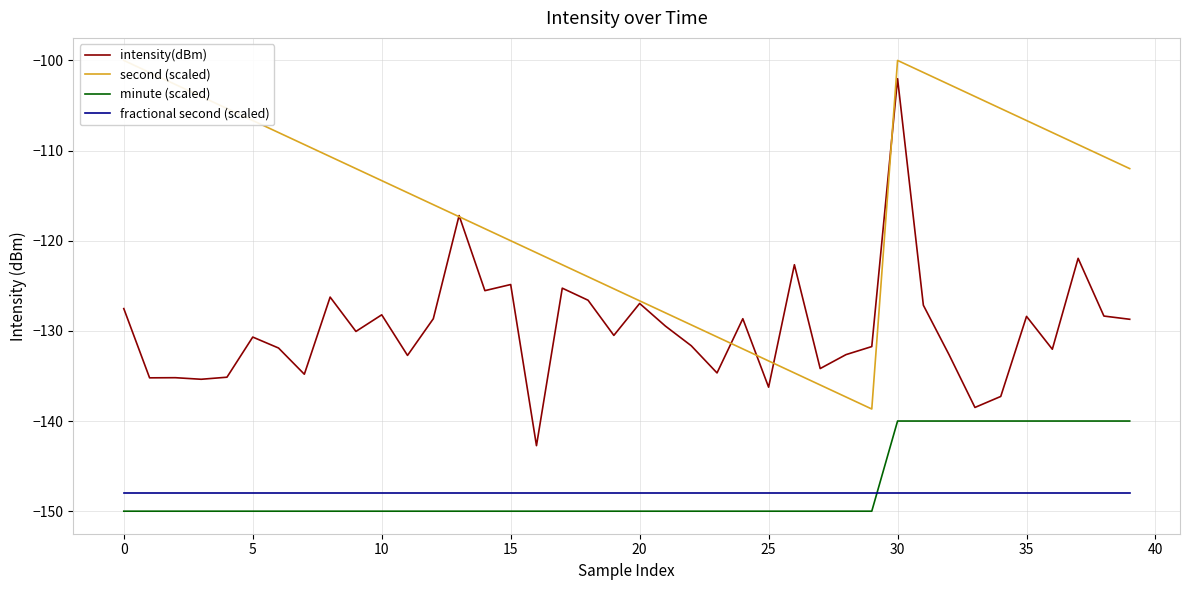

How many data points in intensity(dBm) are less than -130?

21